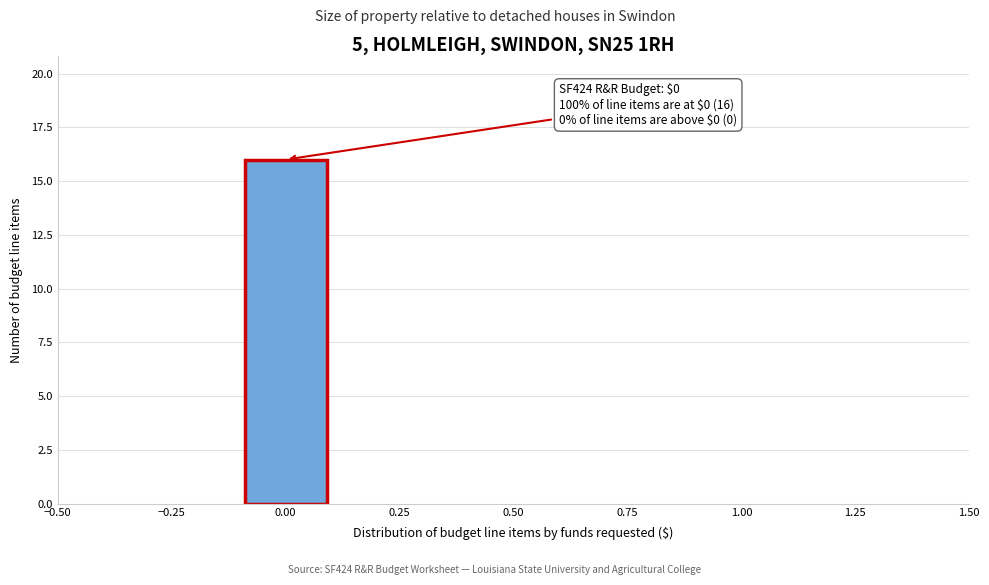

Over which range of the x-axis is the bar tallest?

-0.1 to 0.1